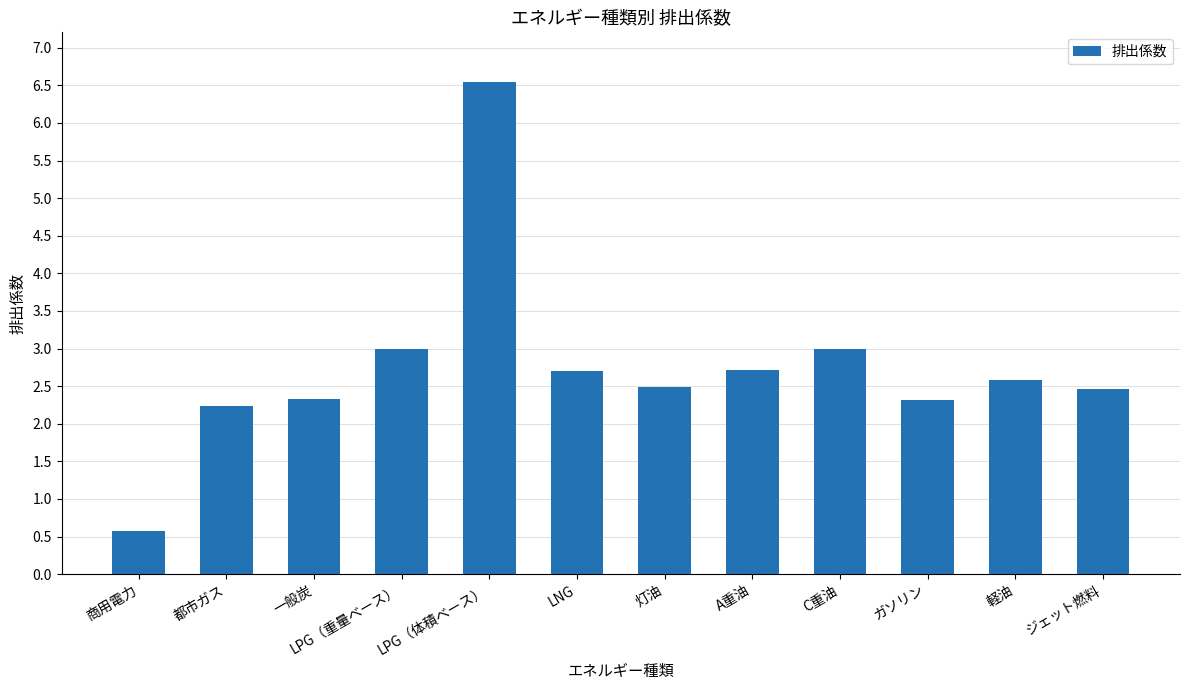

The chart shows a value of 0.4 at 都市ガス. True or false?

False